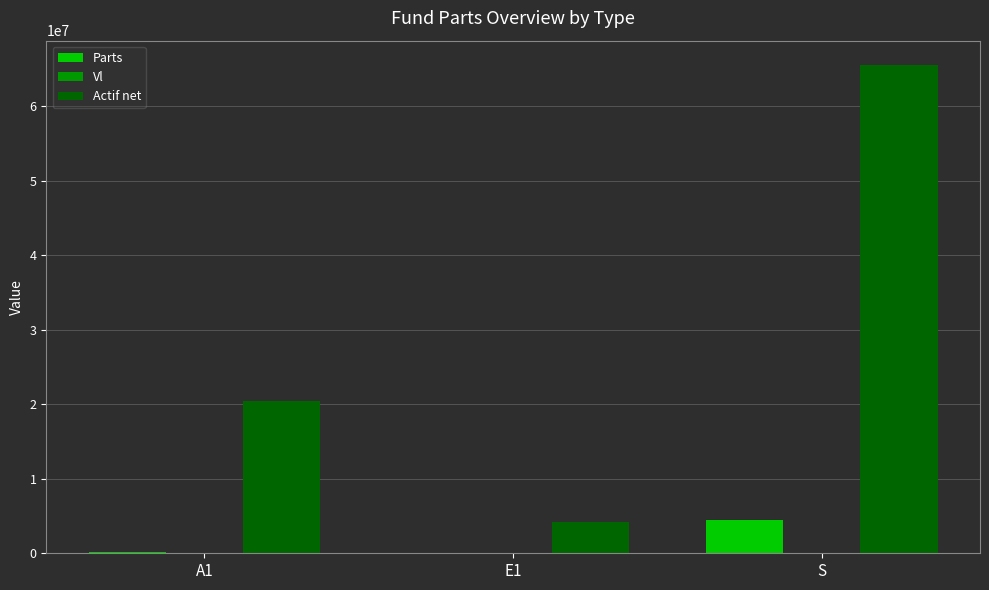

What is the total value across all series at E1?

4185686.2